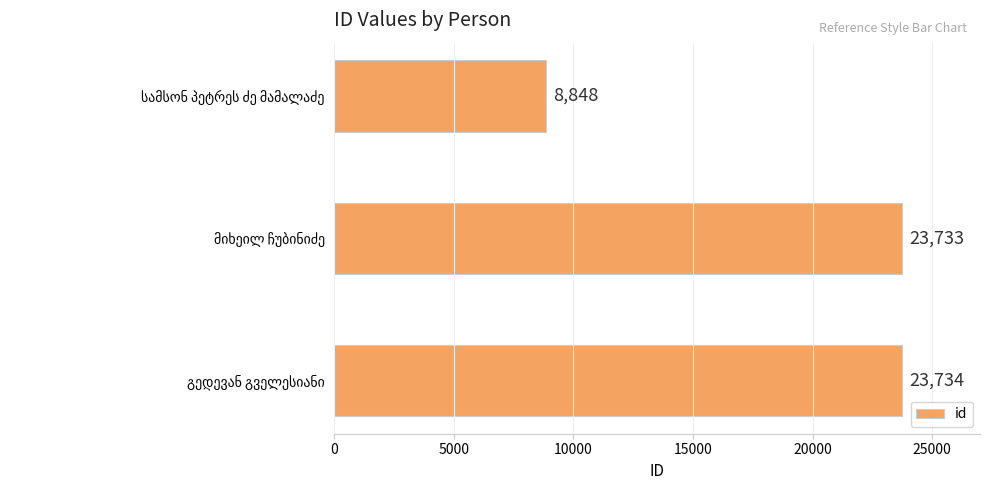

What is the value of the 2nd bar from the top?

23733